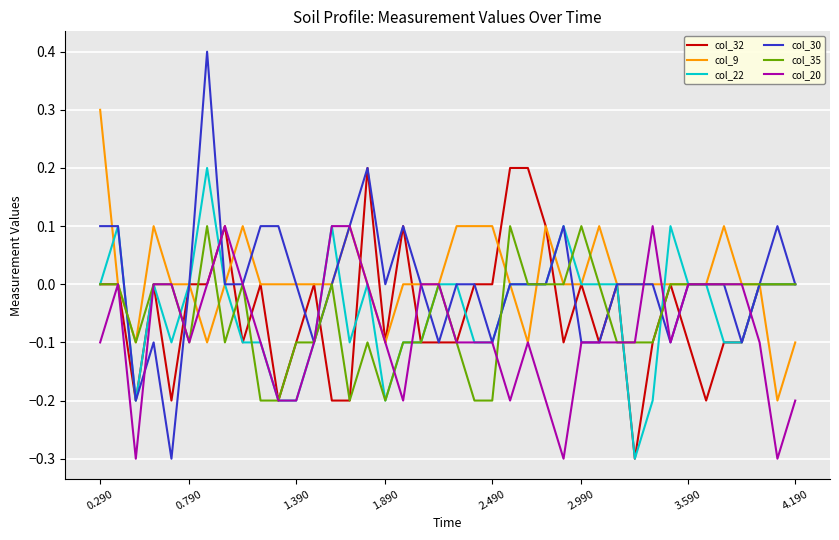

What is the lowest value of the col_30 series?

-0.3